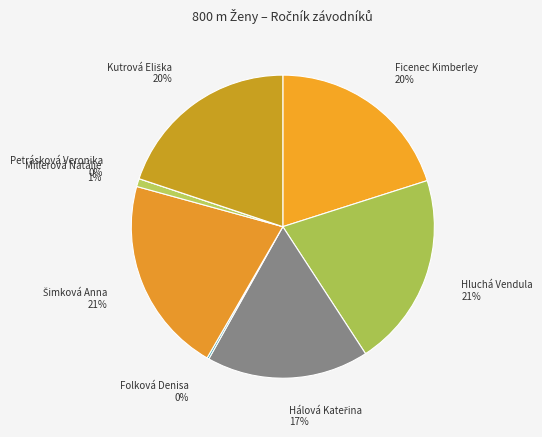

Rank the categories by value from lowest to highest.

Petrásková Veronika, Folková Denisa, Millerová Natálie, Hálová Kateřina, Kutrová Eliška, Ficenec Kimberley, Hluchá Vendula, Šimková Anna